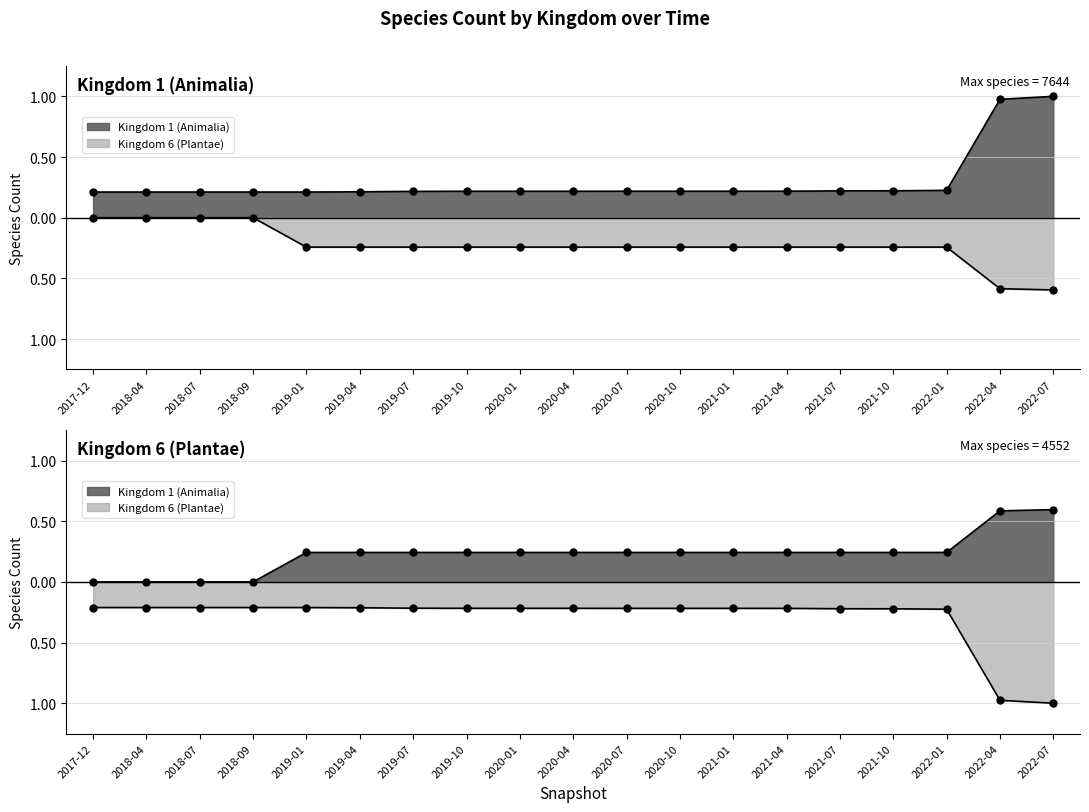

What is the average value of the 6 series?

-0.2